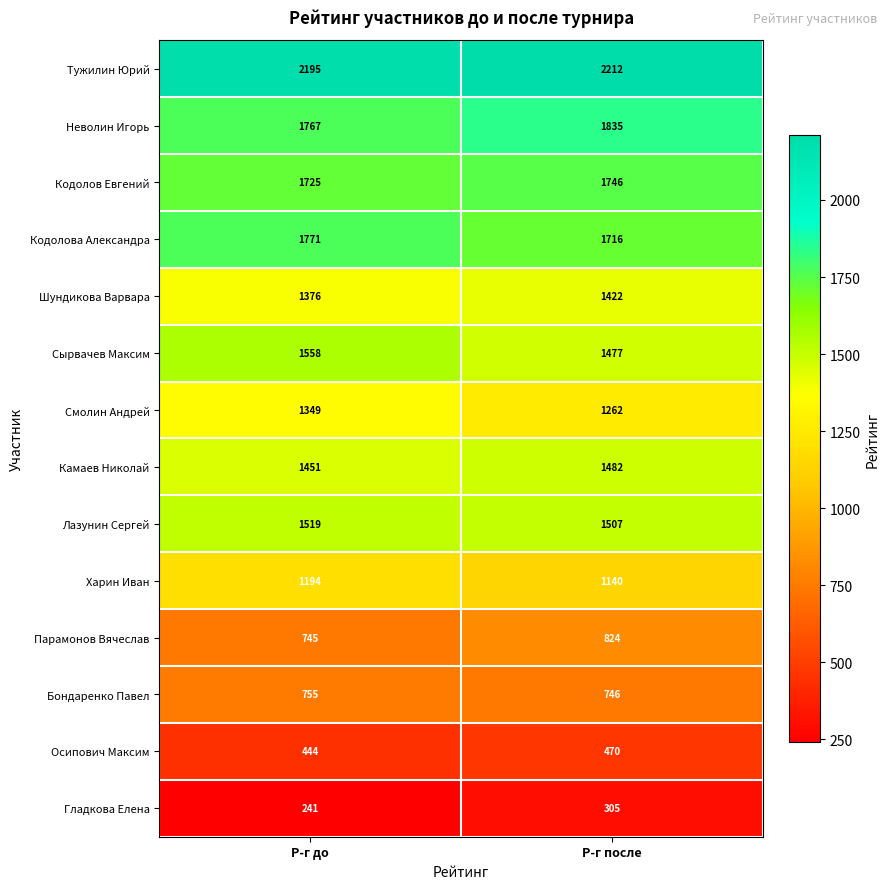

At how many categories does at least one series exceed 542?

2